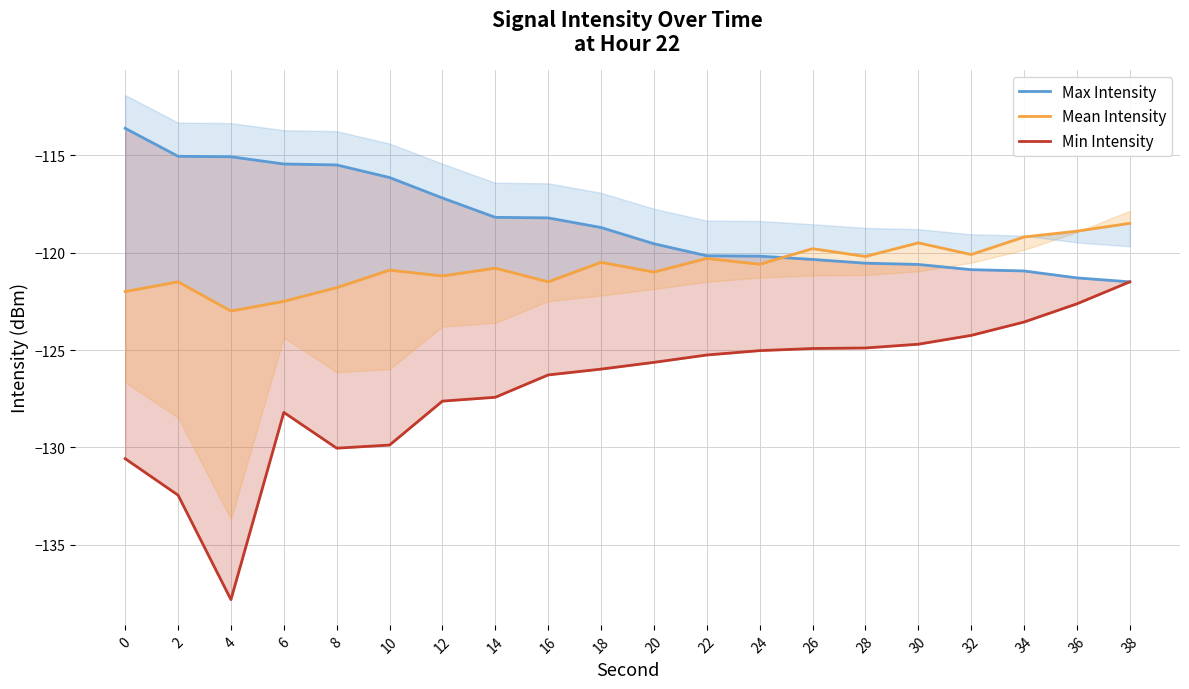

What is the difference between the maximum and minimum values in the Min Intensity series?

16.3